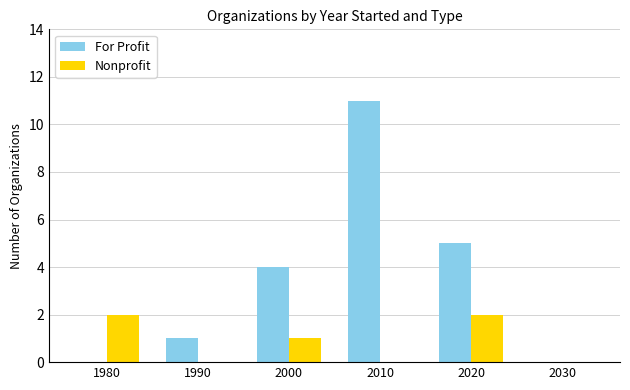

What is the sum of all For Profit values?

21